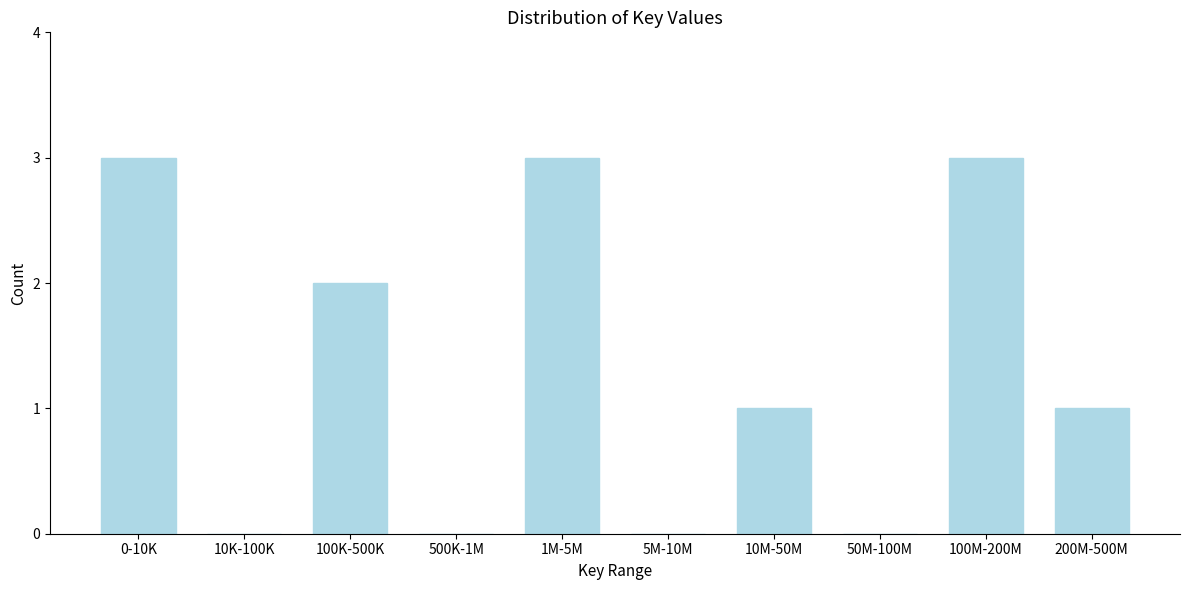

Reading left to right, transcribe all the data shown in this chart.

0-10K=3	10K-100K=0	100K-500K=2	500K-1M=0	1M-5M=3	5M-10M=0	10M-50M=1	50M-100M=0	100M-200M=3	200M-500M=1